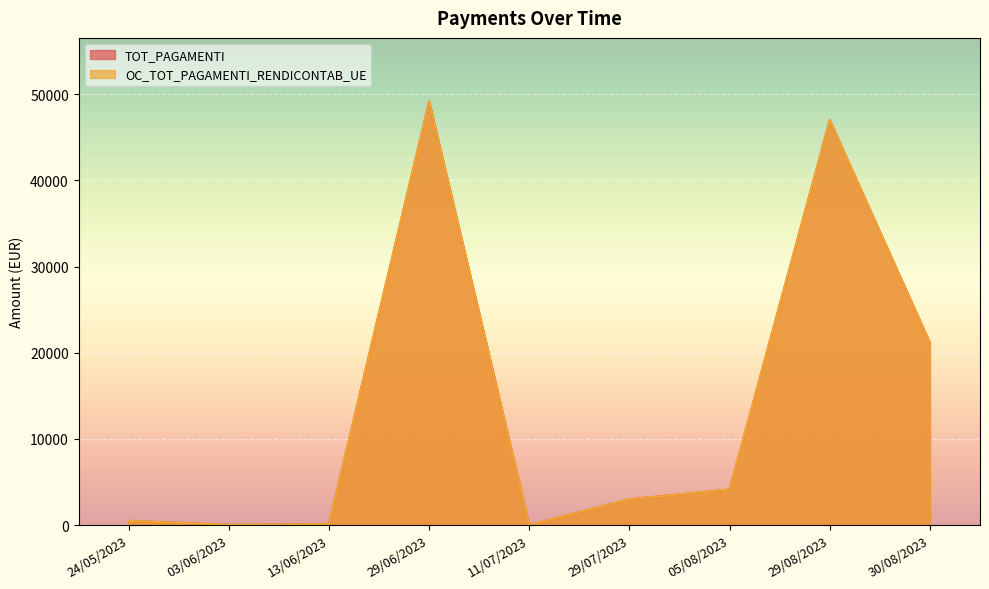

Which category has the lowest value in the OC_TOT_PAGAMENTI_RENDICONTAB_UE series?

11/07/2023